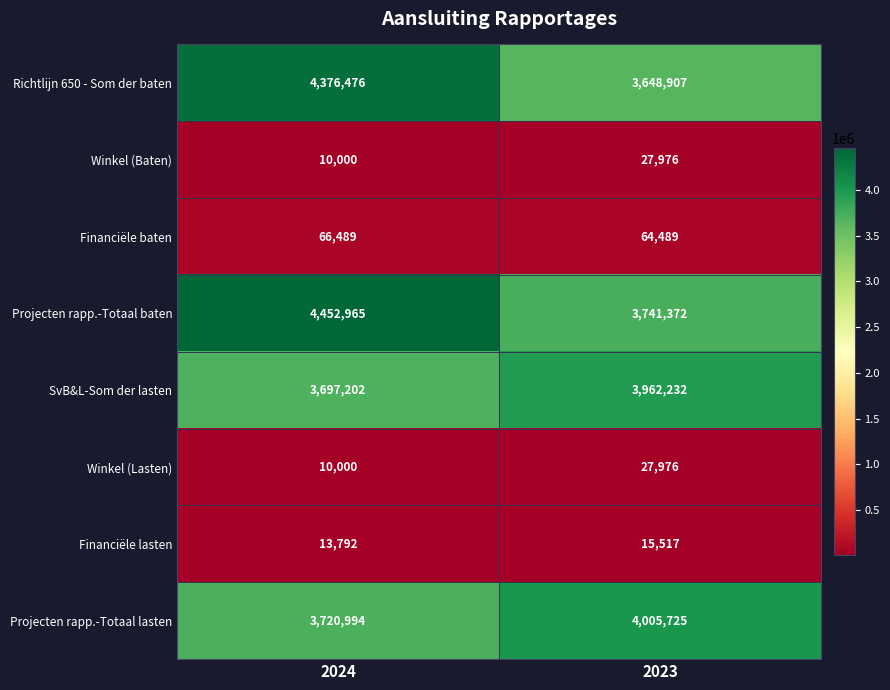

Reading left to right, transcribe all the data shown in this chart.

Richtlijn 650 - Som der baten: 4376476	3648907
Winkel (Baten): 10000	27976
Financiële baten: 66489	64489
Projecten rapp.-Totaal baten: 4452965	3741372
SvB&L-Som der lasten: 3697202	3962232
Winkel (Lasten): 10000	27976
Financiële lasten: 13792	15517
Projecten rapp.-Totaal lasten: 3720994	4005725